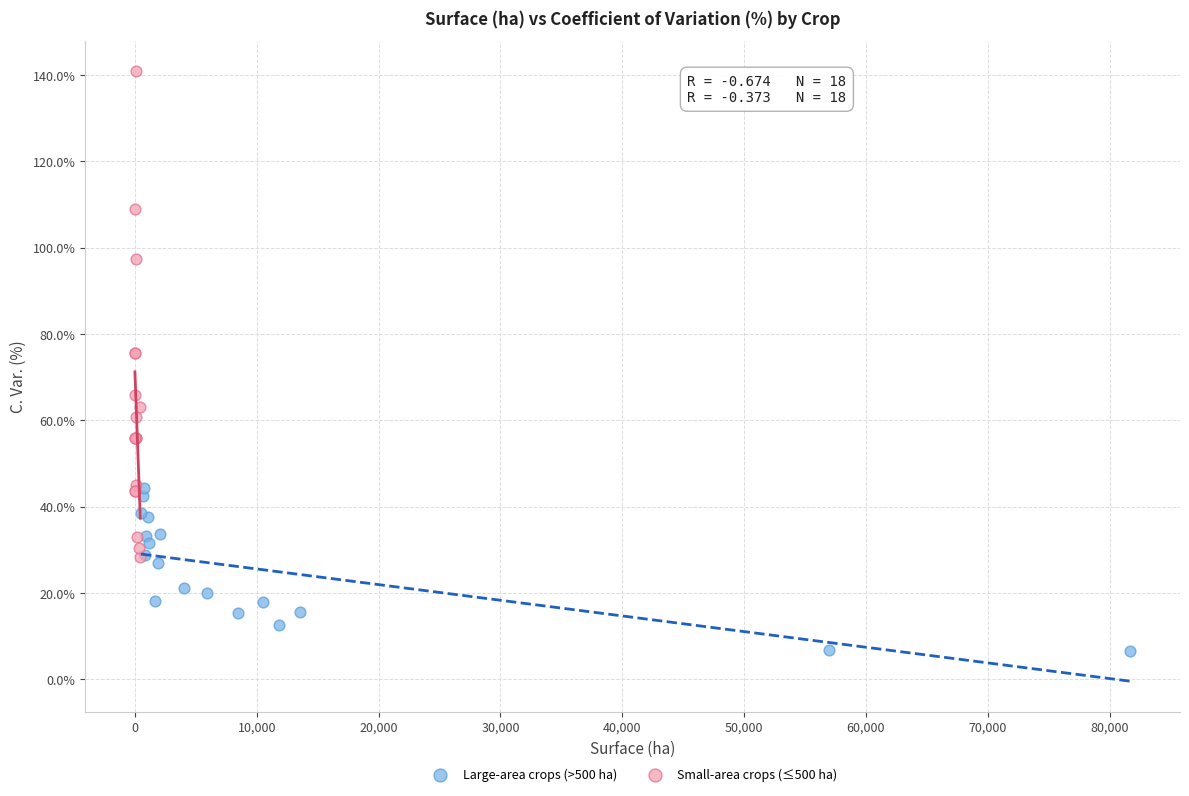

Which series has the largest Y range (max minus min)?

Small-area crops (≤500 ha)